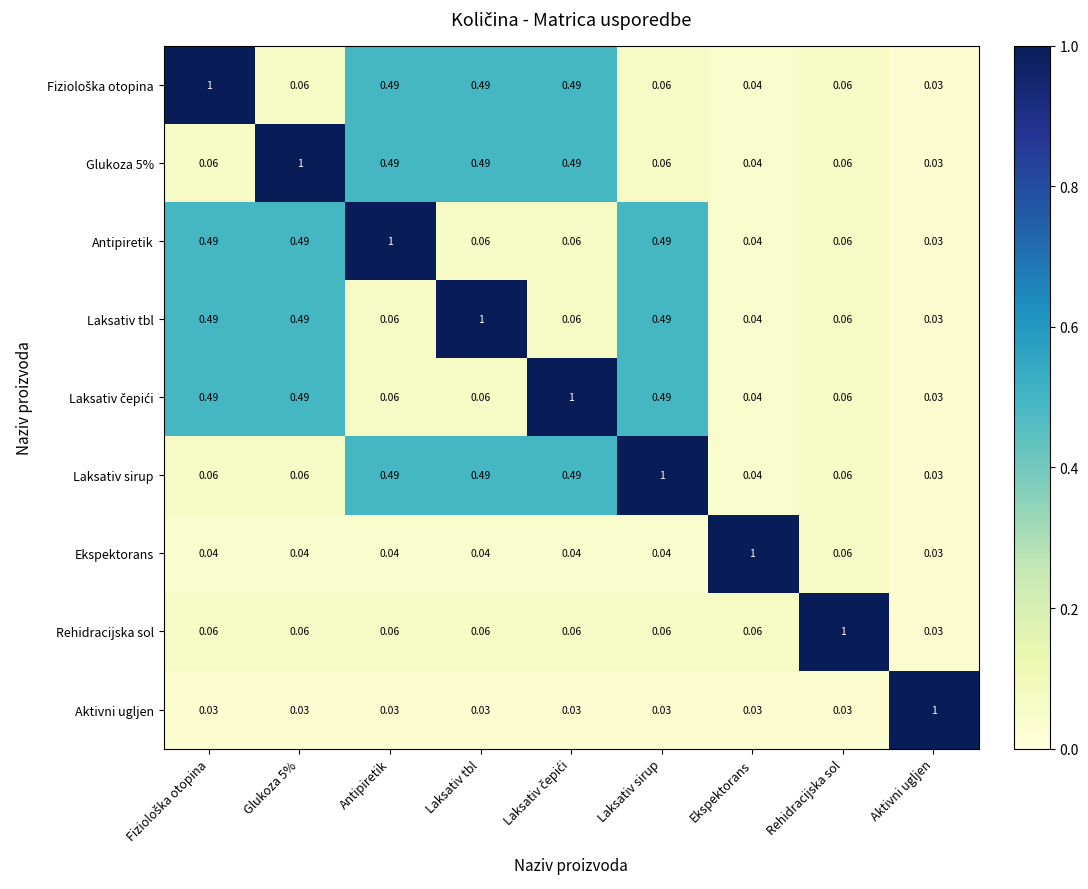

How many categories are shown in the chart?

9